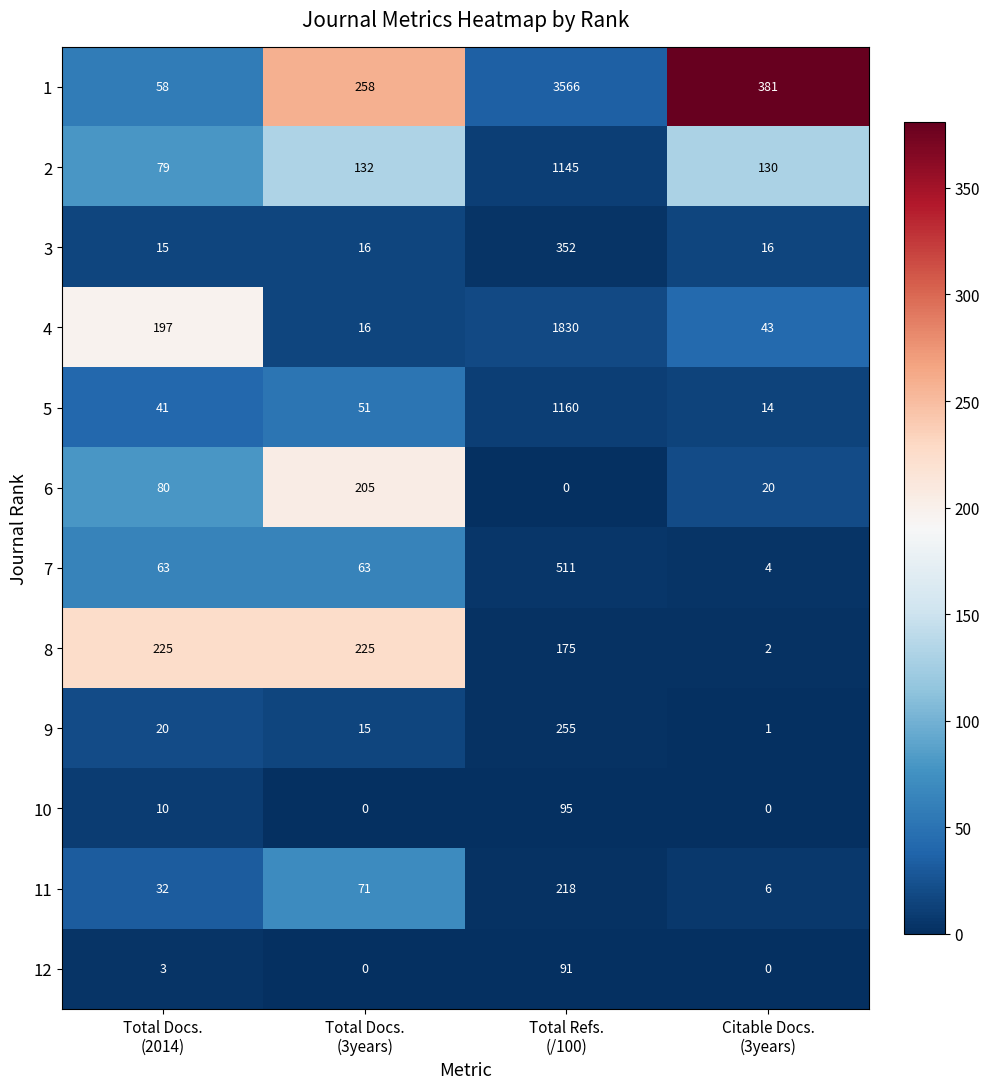

What is the lowest value of the 7 series?

4